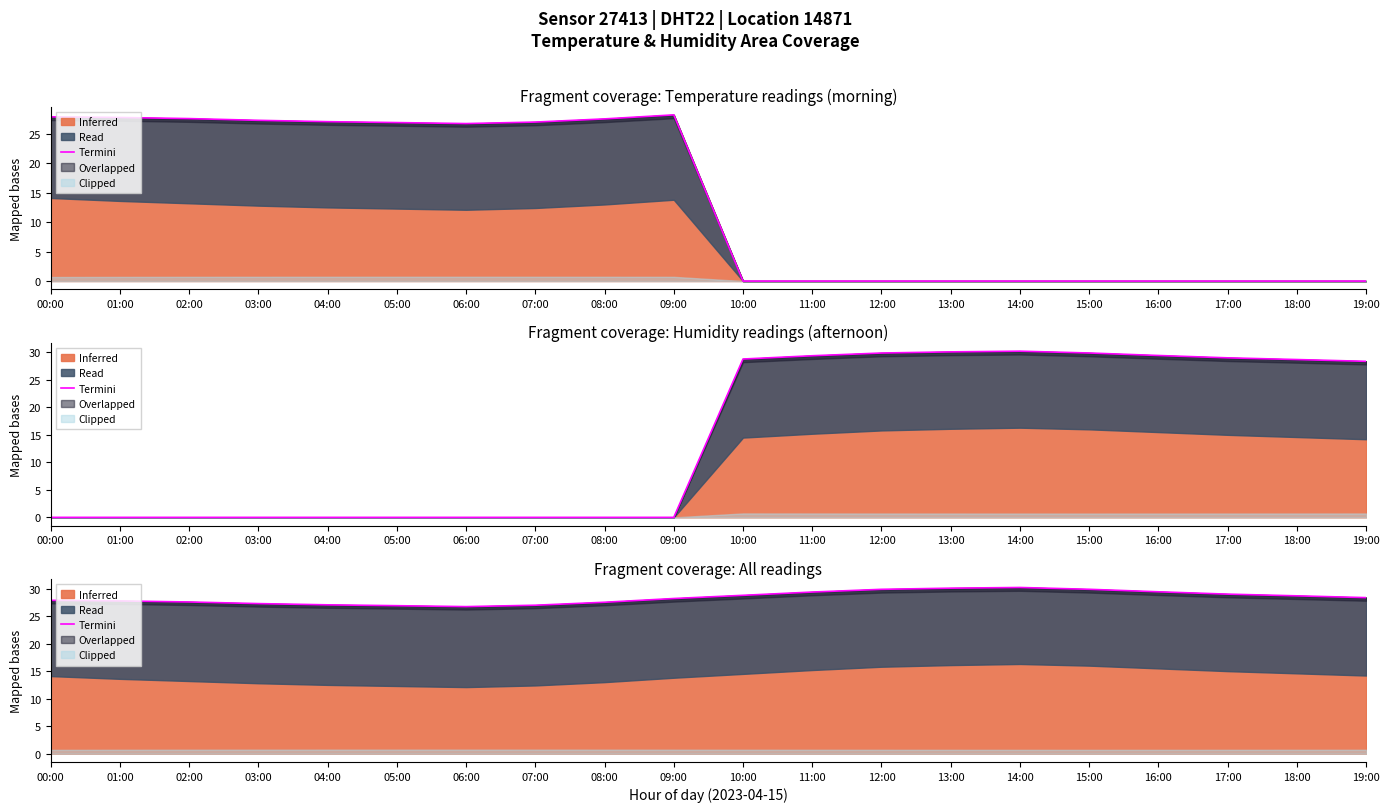

Reading right to left, list all the values displayed in this chart.

19:00=28.4	18:00=28.7	17:00=29.0	16:00=29.4	15:00=29.9	14:00=30.2	13:00=30.1	12:00=29.9	11:00=29.4	10:00=28.8	09:00=28.2	08:00=27.5	07:00=27.0	06:00=26.7	05:00=26.9	04:00=27.0	03:00=27.3	02:00=27.6	01:00=27.8	00:00=27.9